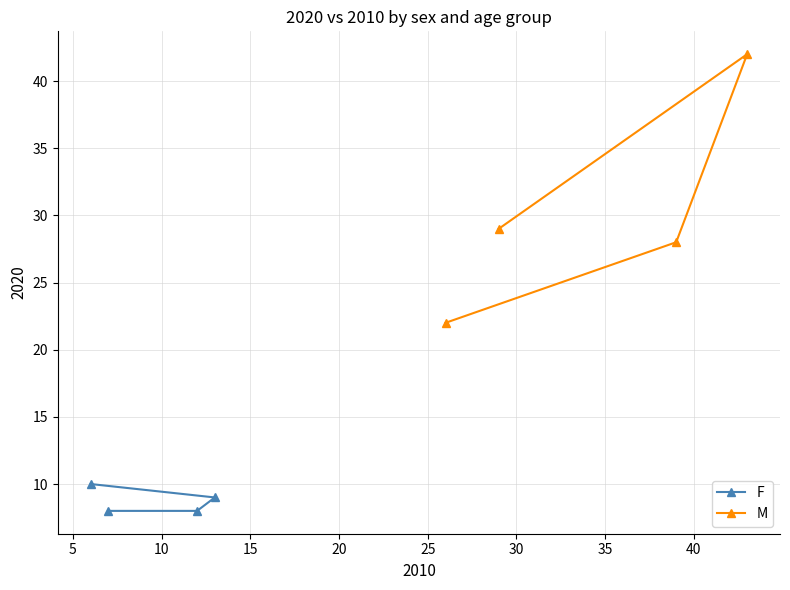

Reading left to right, extract all data points from this chart.

F: 10	9	8	8
M: 22	28	42	29